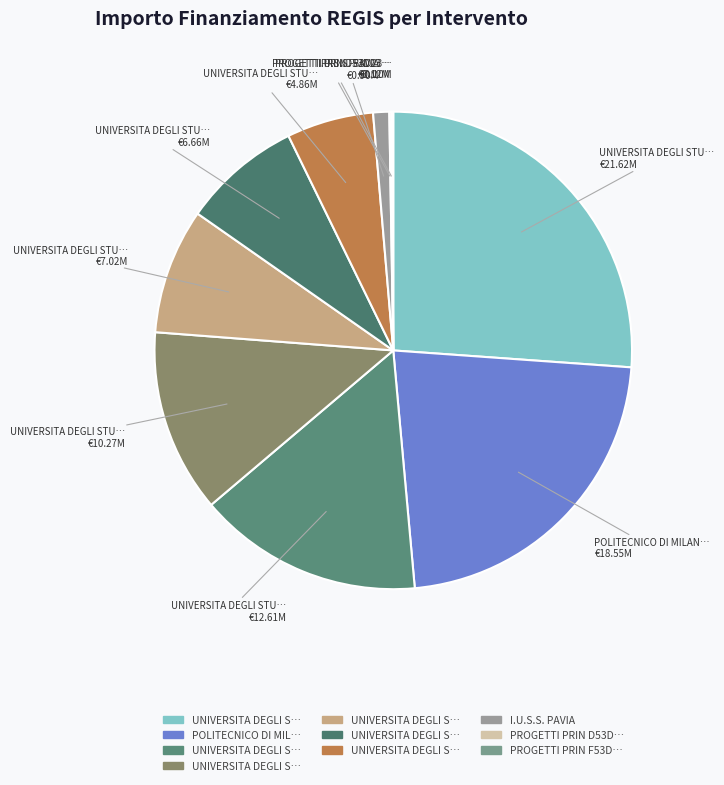

Does any single category account for the majority?

No